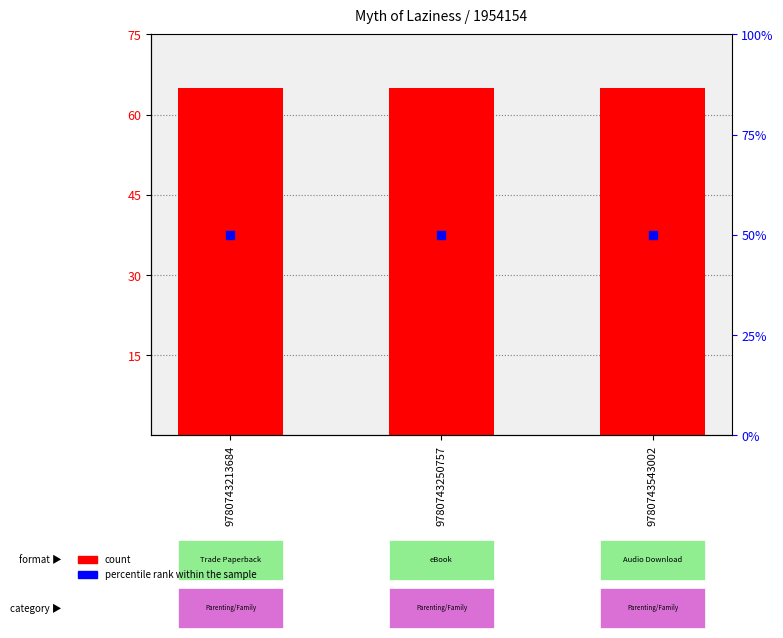

Which series has the widest spread of Y values?

count